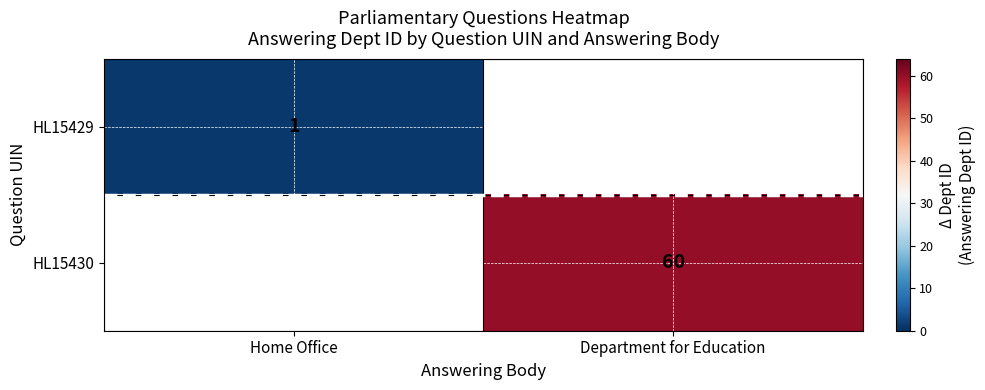

True or false: HL15430 has a value of 25 at Department for Education.

False